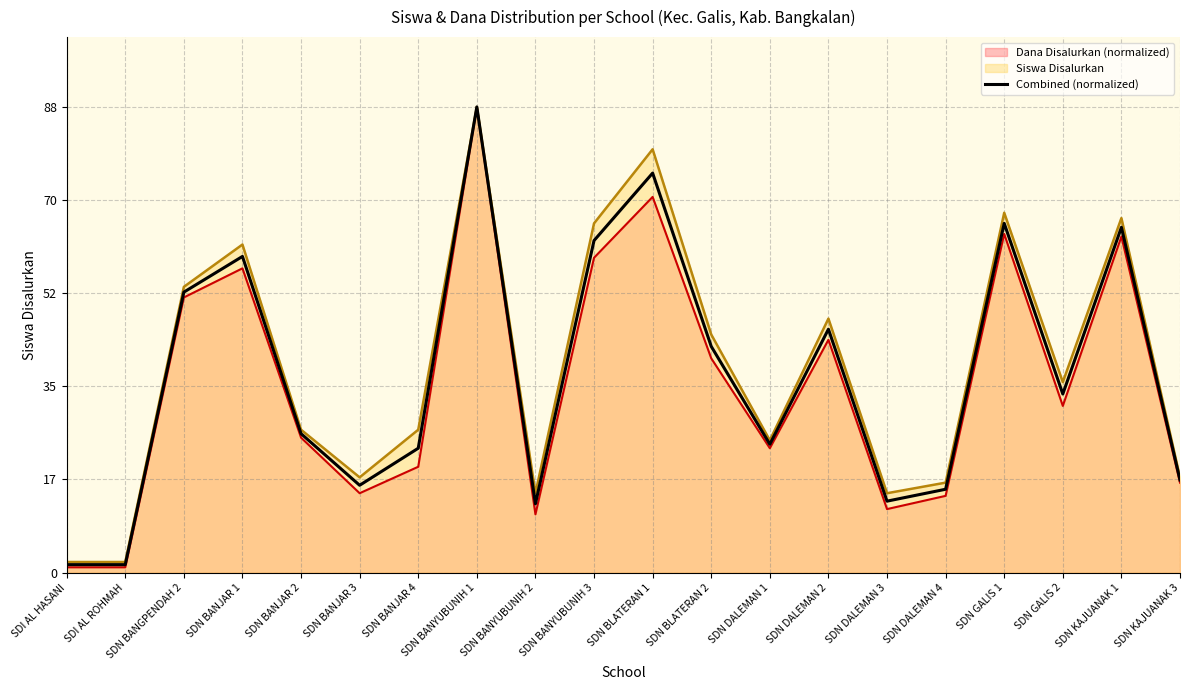

How many values exceed 33?

10